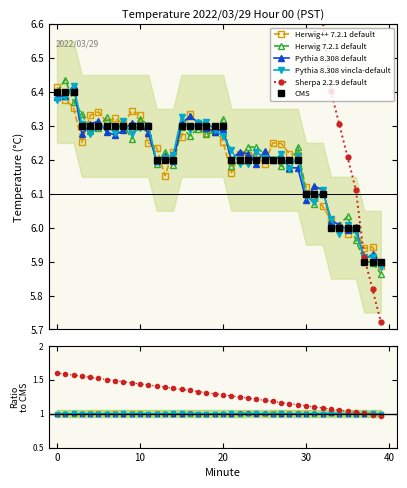

Which has a higher value, 24 or 35?

24